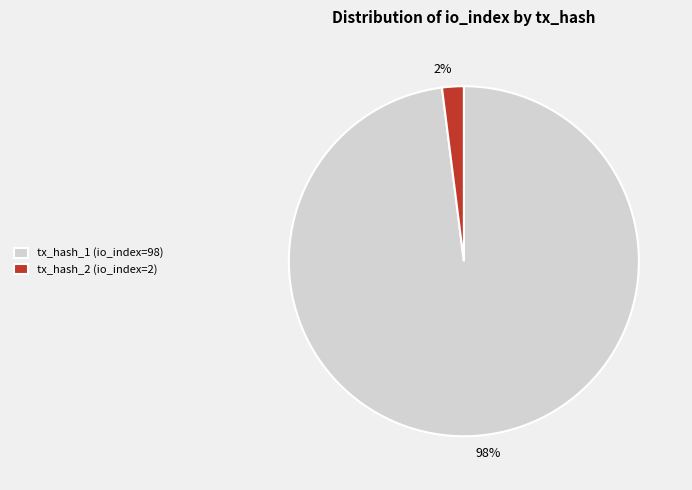

Is the sum of tx_hash_2 (io_index=2) and tx_hash_1 (io_index=98) greater than half?

Yes